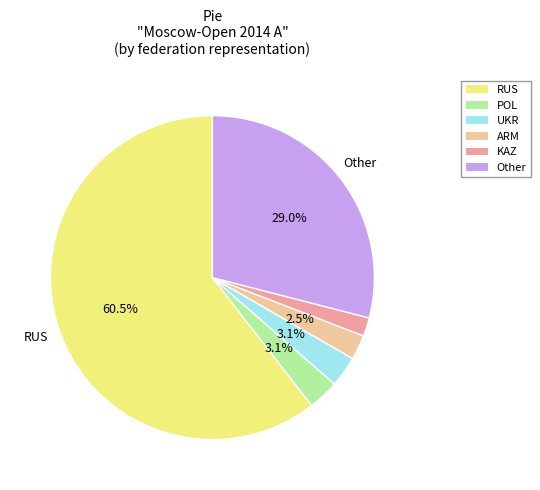

Is there a majority slice in this chart?

Yes